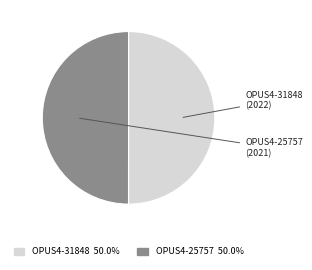

How many slices are in this pie chart?

2